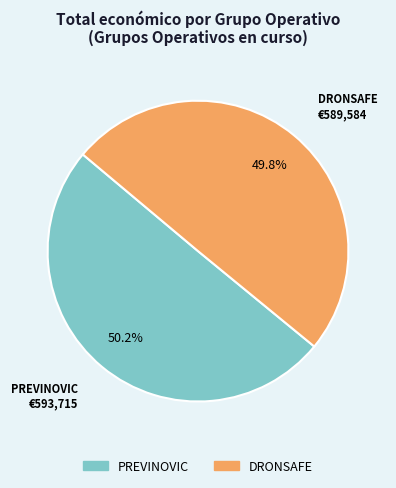

Approximately how many times larger is the value at DRONSAFE compared to PREVINOVIC?

1.0